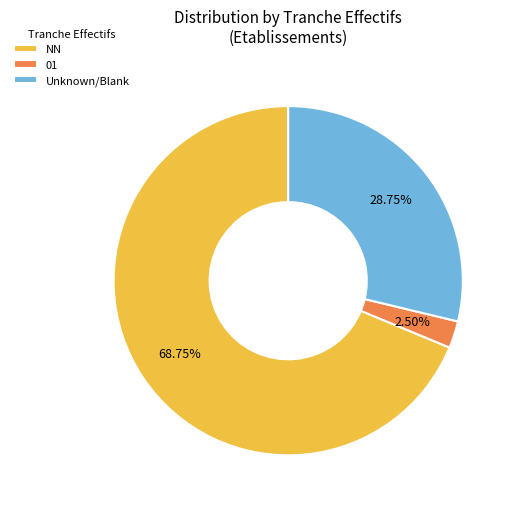

Between Unknown/Blank and NN, which is larger?

NN